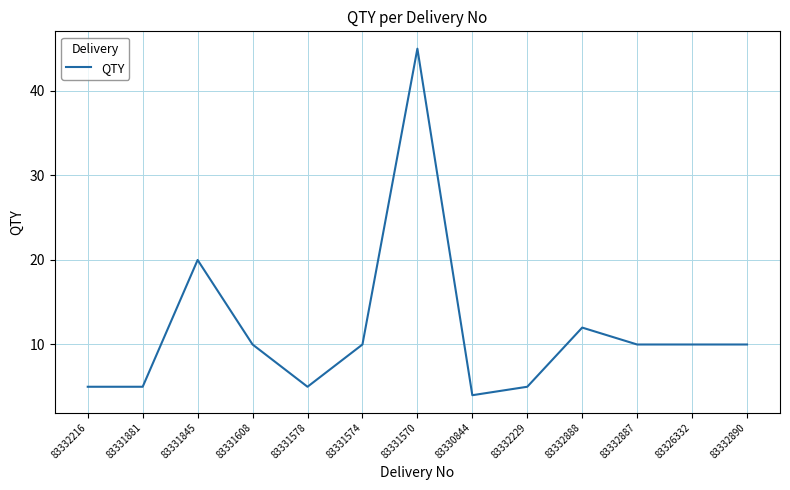

What is the greatest value displayed?

45